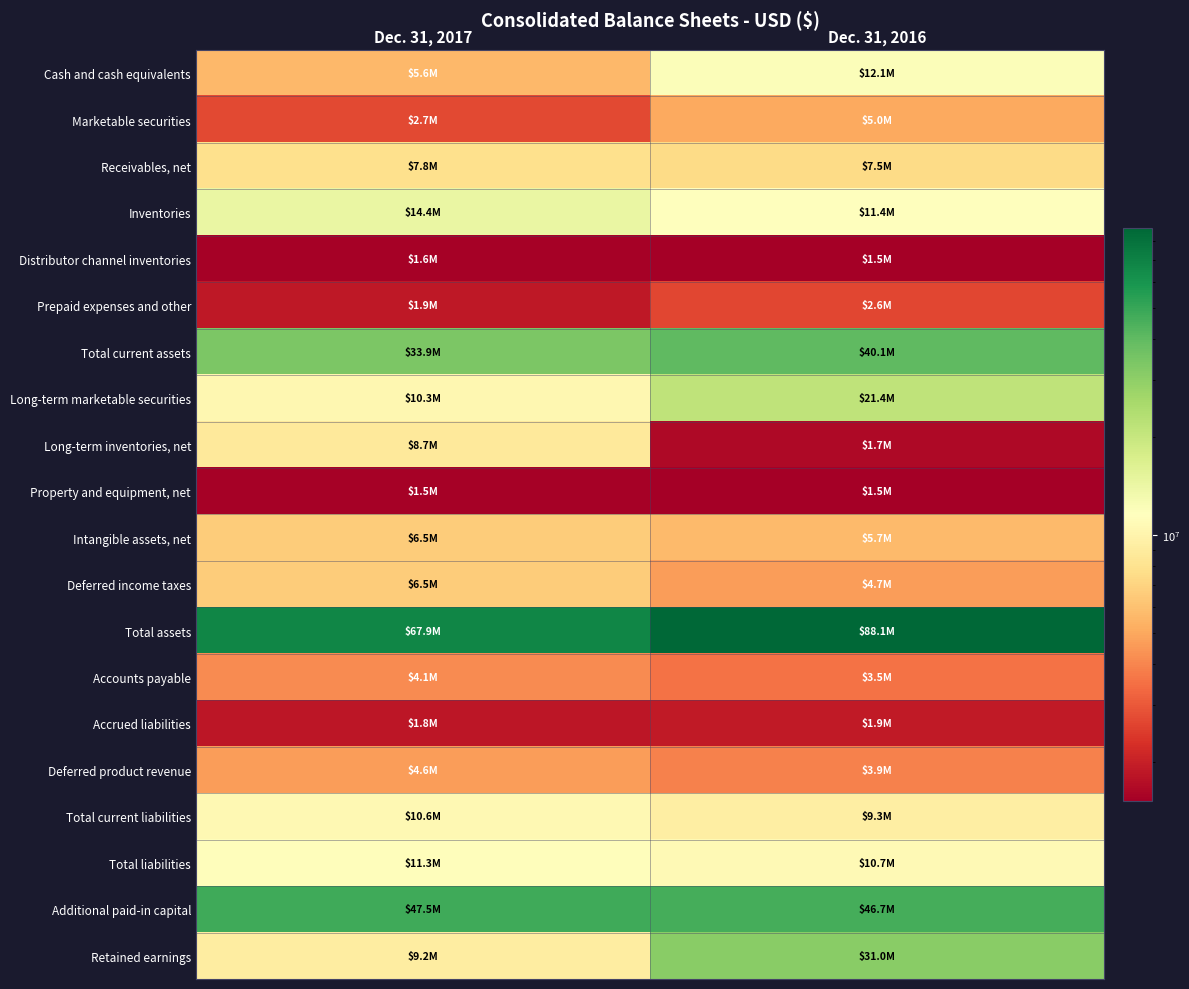

Reading left to right, transcribe all the data shown in this chart.

Cash and cash equivalents: Dec. 31, 2017=5571000	Dec. 31, 2016=12100000
Marketable securities: Dec. 31, 2017=2689000	Dec. 31, 2016=5030000
Receivables, net: Dec. 31, 2017=7794000	Dec. 31, 2016=7461000
Inventories: Dec. 31, 2017=14415000	Dec. 31, 2016=11377000
Distributor channel inventories: Dec. 31, 2017=1555000	Dec. 31, 2016=1530000
Prepaid expenses and other: Dec. 31, 2017=1862000	Dec. 31, 2016=2642000
Total current assets: Dec. 31, 2017=33886000	Dec. 31, 2016=40140000
Long-term marketable securities: Dec. 31, 2017=10349000	Dec. 31, 2016=21365000
Long-term inventories, net: Dec. 31, 2017=8708000	Dec. 31, 2016=1664000
Property and equipment, net: Dec. 31, 2017=1549000	Dec. 31, 2016=1513000
Intangible assets, net: Dec. 31, 2017=6543000	Dec. 31, 2016=5677000
Deferred income taxes: Dec. 31, 2017=6531000	Dec. 31, 2016=4654000
Total assets: Dec. 31, 2017=67877000	Dec. 31, 2016=88124000
Accounts payable: Dec. 31, 2017=4122000	Dec. 31, 2016=3545000
Accrued liabilities: Dec. 31, 2017=1843000	Dec. 31, 2016=1894000
Deferred product revenue: Dec. 31, 2017=4635000	Dec. 31, 2016=3882000
Total current liabilities: Dec. 31, 2017=10600000	Dec. 31, 2016=9321000
Total liabilities: Dec. 31, 2017=11310000	Dec. 31, 2016=10675000
Additional paid-in capital: Dec. 31, 2017=47464000	Dec. 31, 2016=46669000
Retained earnings: Dec. 31, 2017=9160000	Dec. 31, 2016=30976000